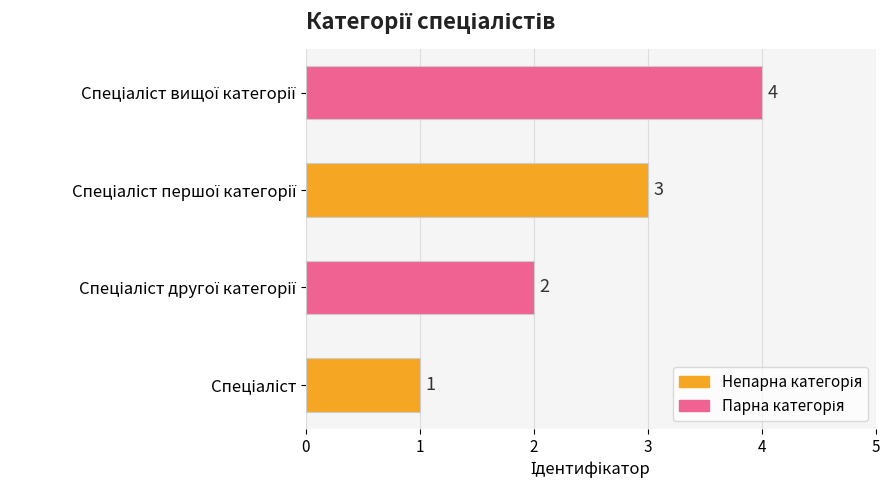

What is the difference between the maximum and minimum values?

3